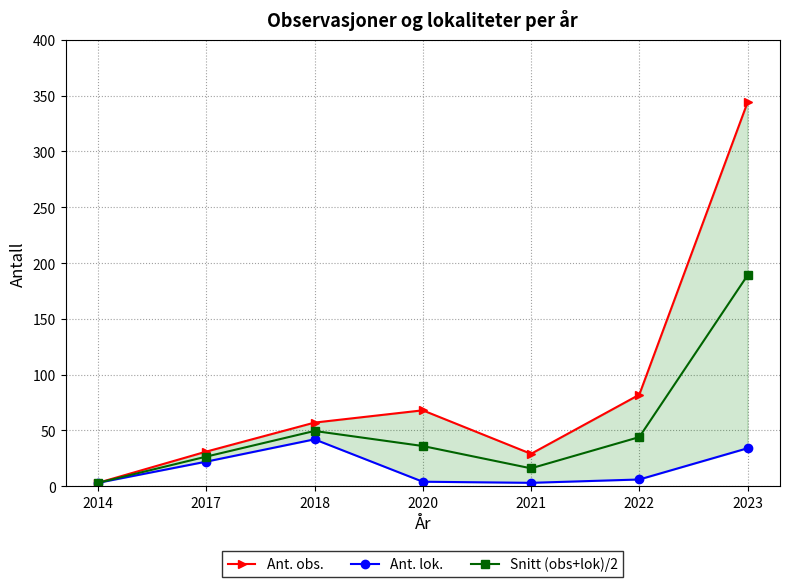

How many lines are shown in the chart?

3